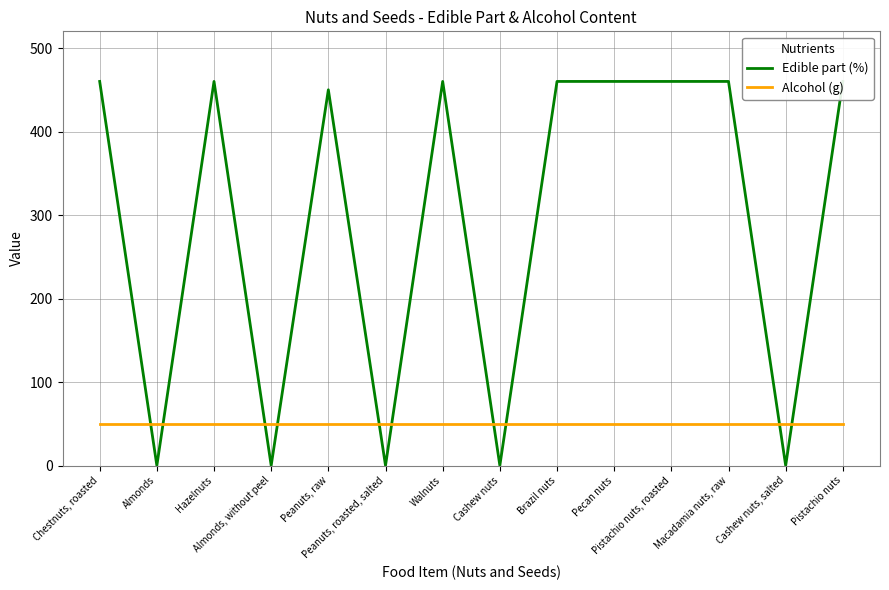

At which category is the sum across all series the highest?

Chestnuts, roasted